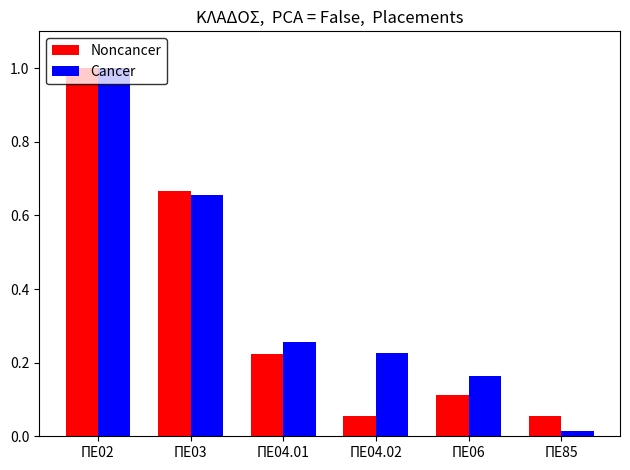

What are all the series names shown in the legend?

Noncancer, Cancer